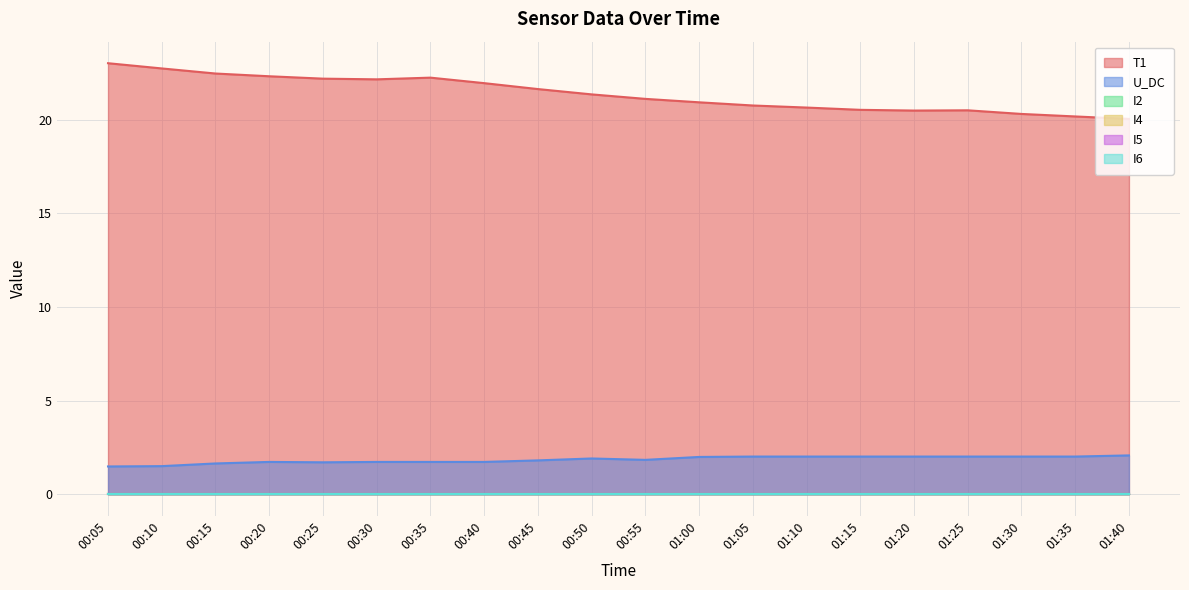

How many series are shown in this chart?

6